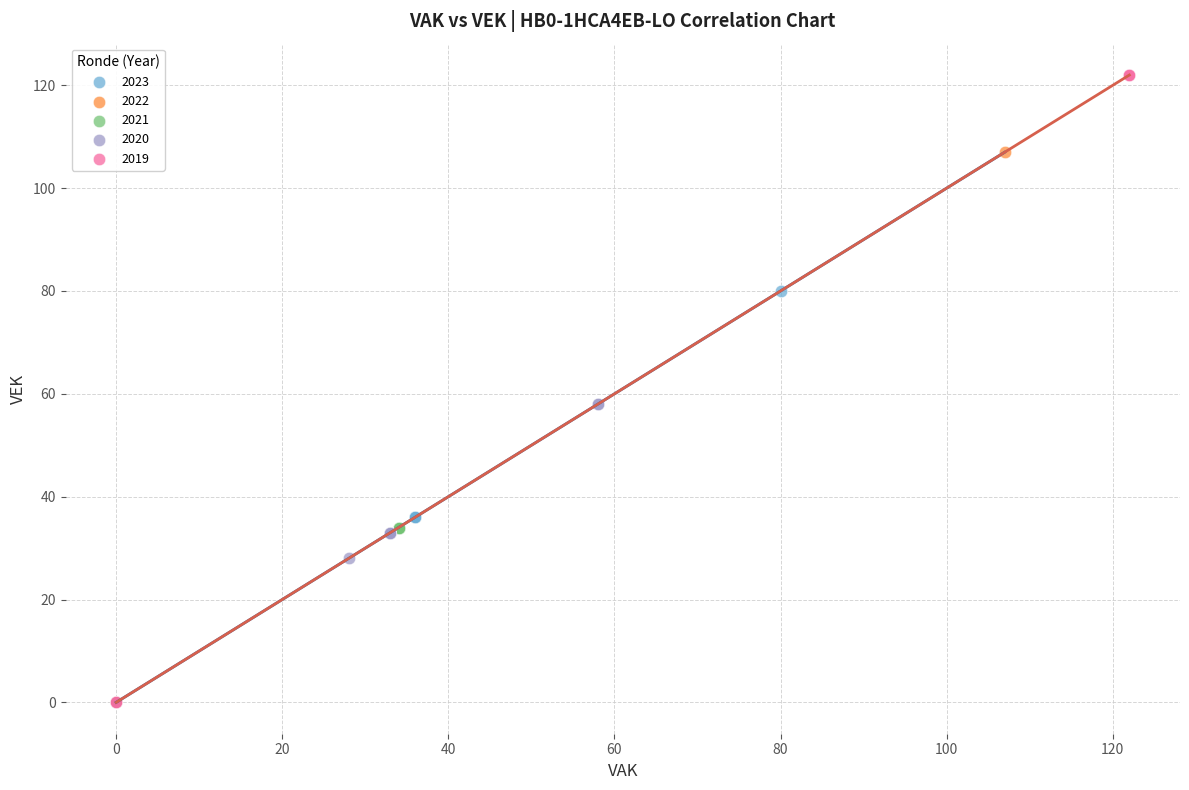

Which series has the widest spread of Y values?

2019